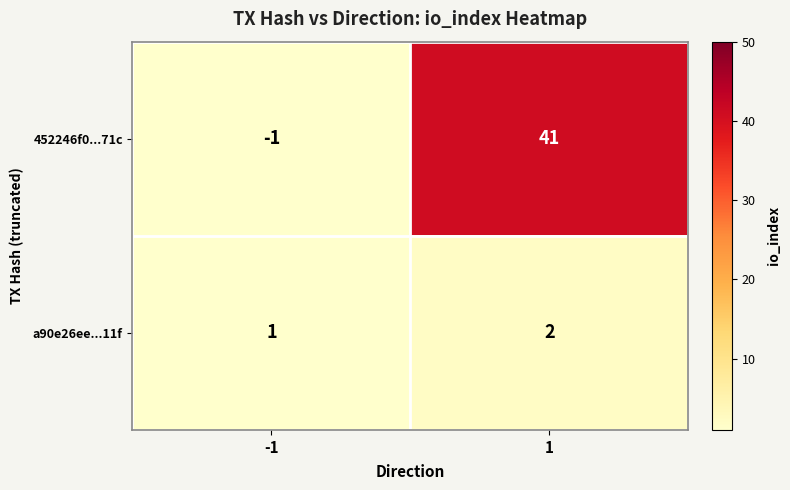

Which series has the largest total across all categories?

452246f0...71c